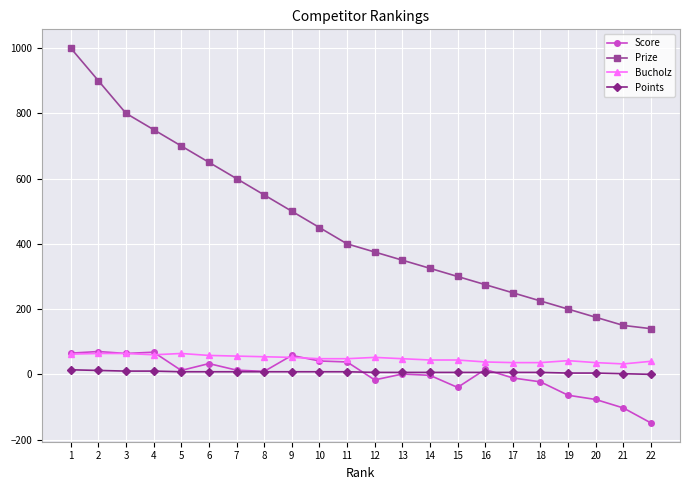

How many data points does each series have?

22